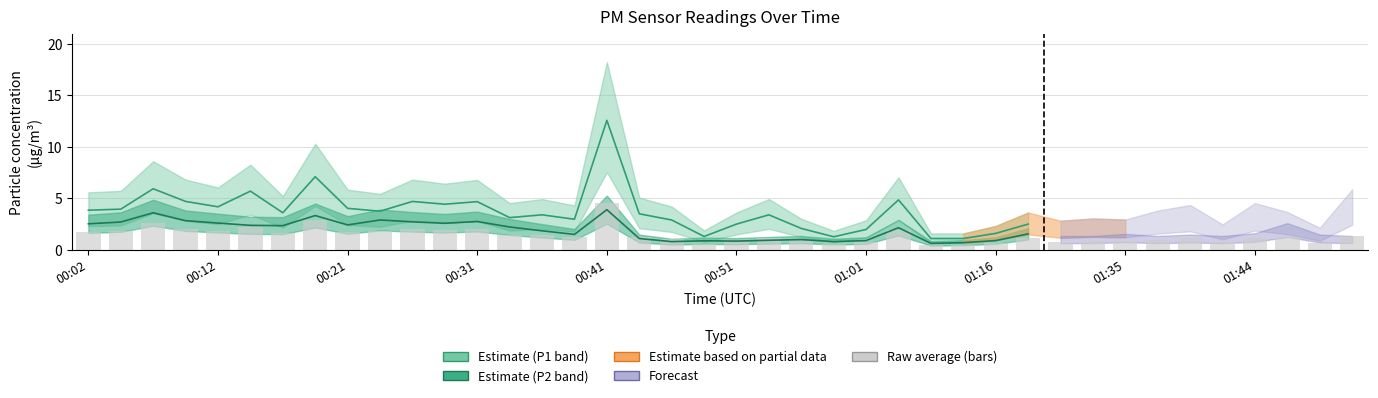

What is the value of the 20th bar from the left?

0.6